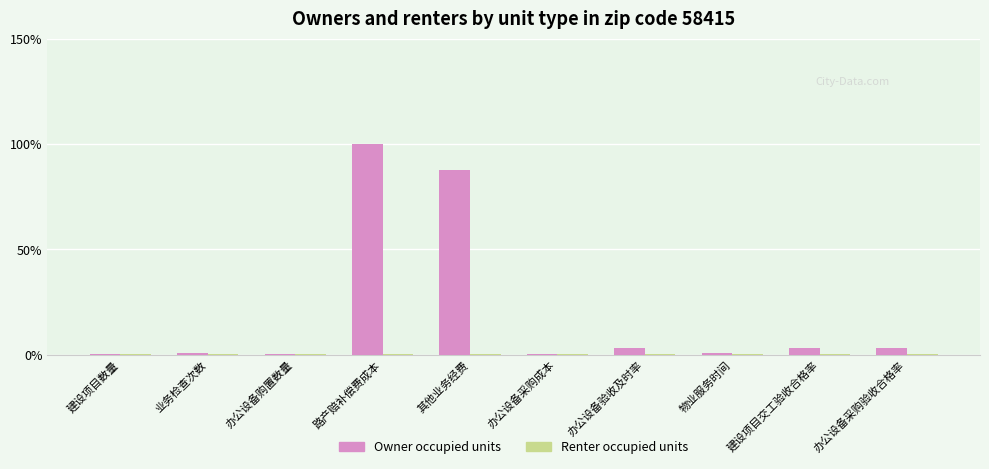

Which series changed the most between 其他业务经费 and 办公设备验收及时率?

Owner occupied units